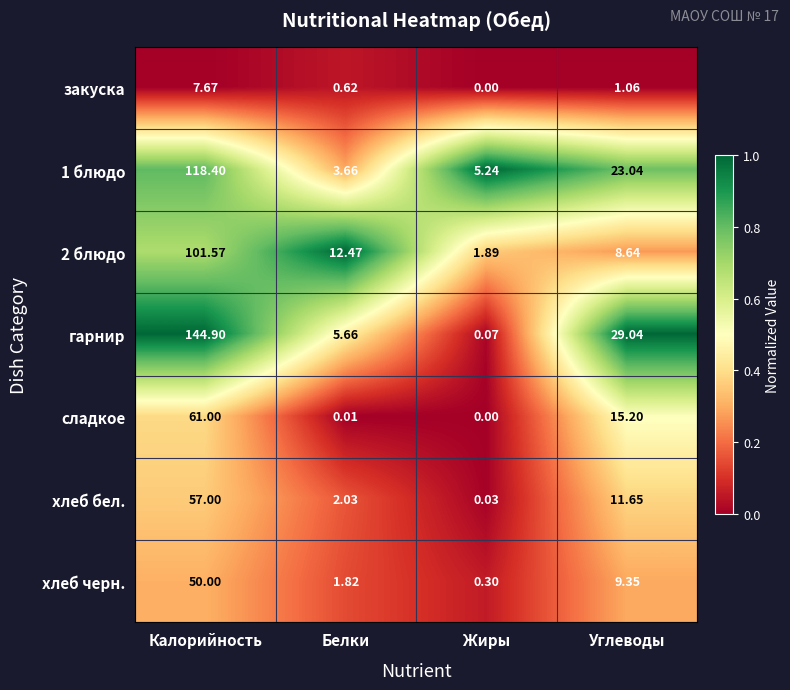

What is the spread (max minus min) of values at Углеводы?

28.0